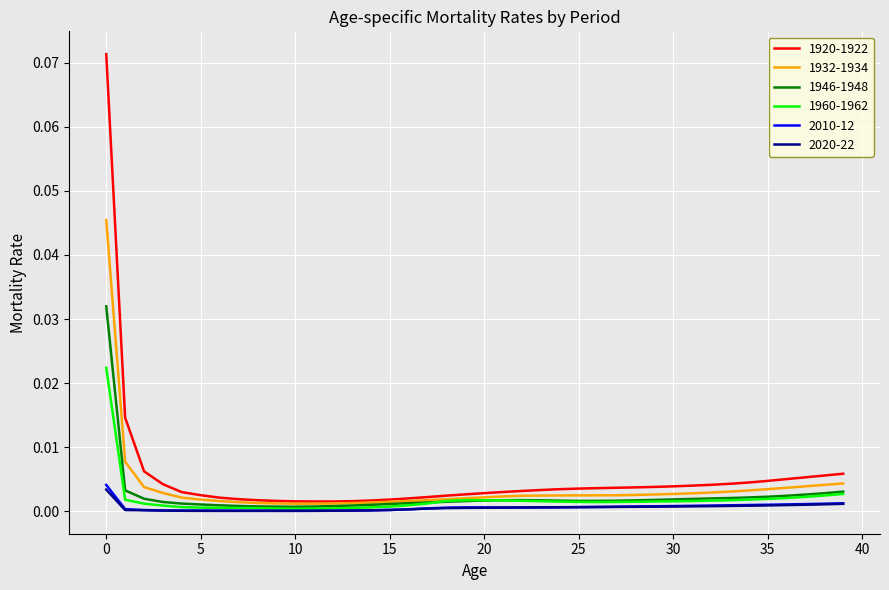

Which series has the widest spread of values?

1920-1922